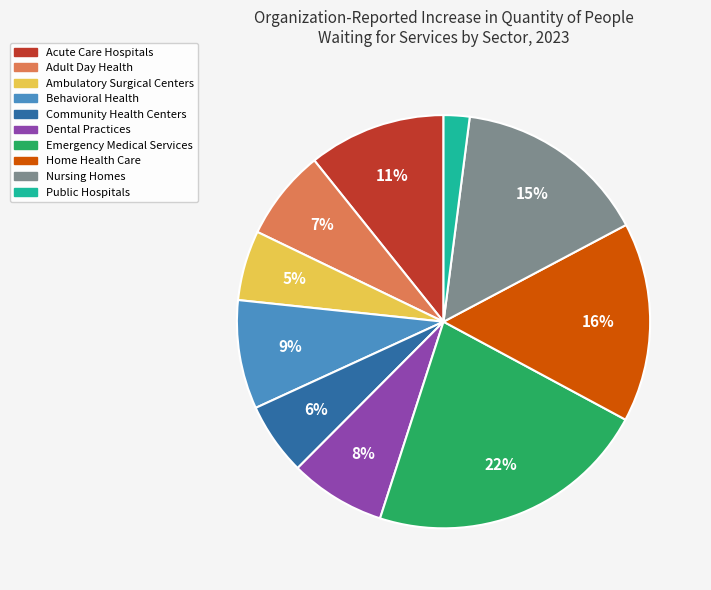

Which category has the smallest portion of the pie?

Public Hospitals